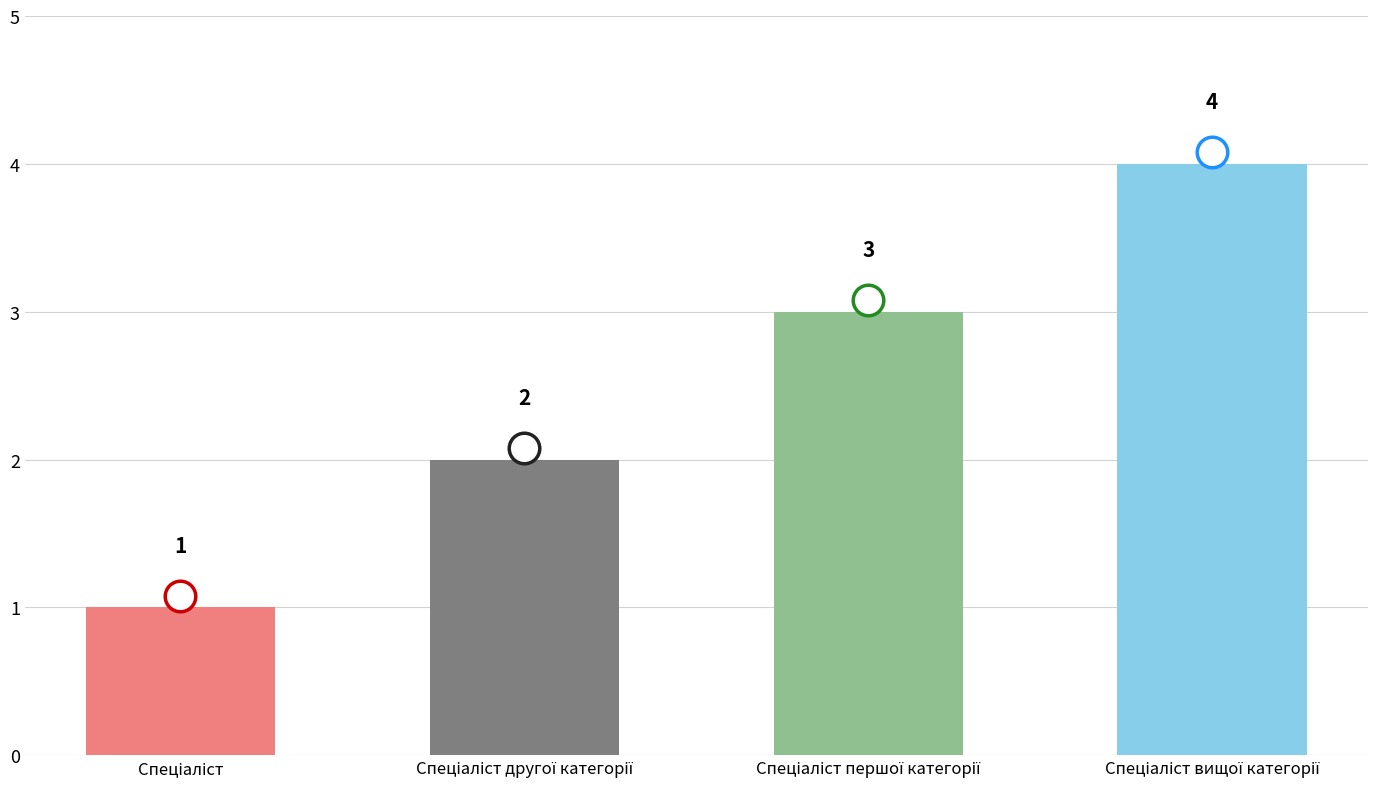

What is the difference between the maximum and minimum values?

3